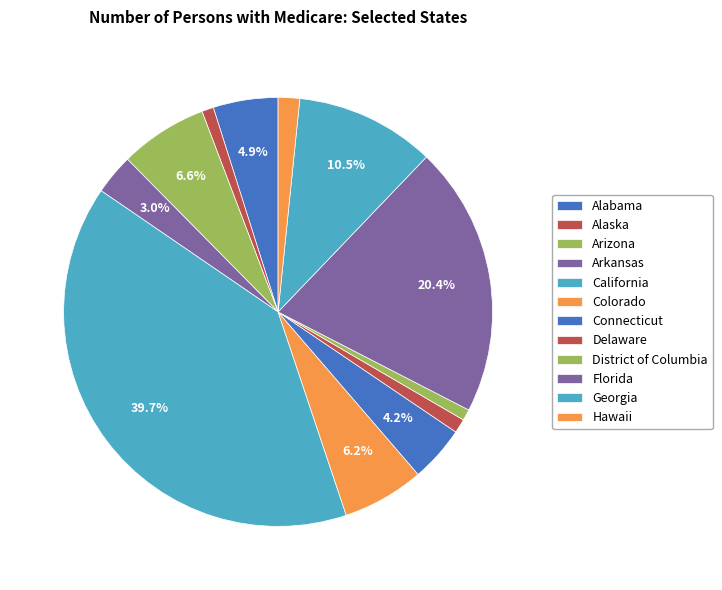

How many segments does this pie chart have?

12